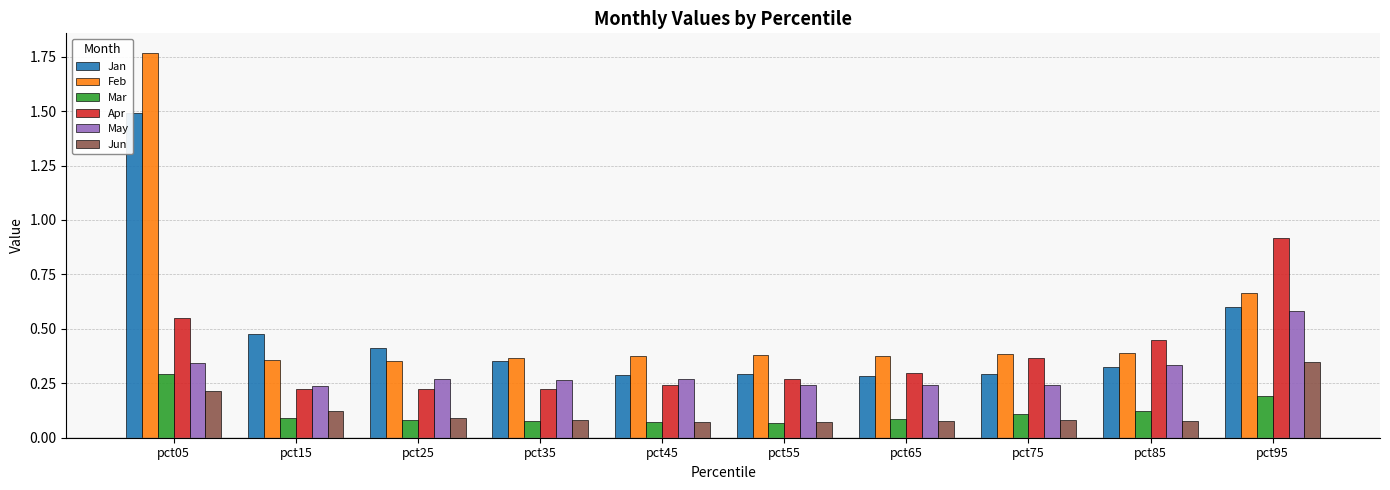

At how many categories does at least one series exceed 1?

1